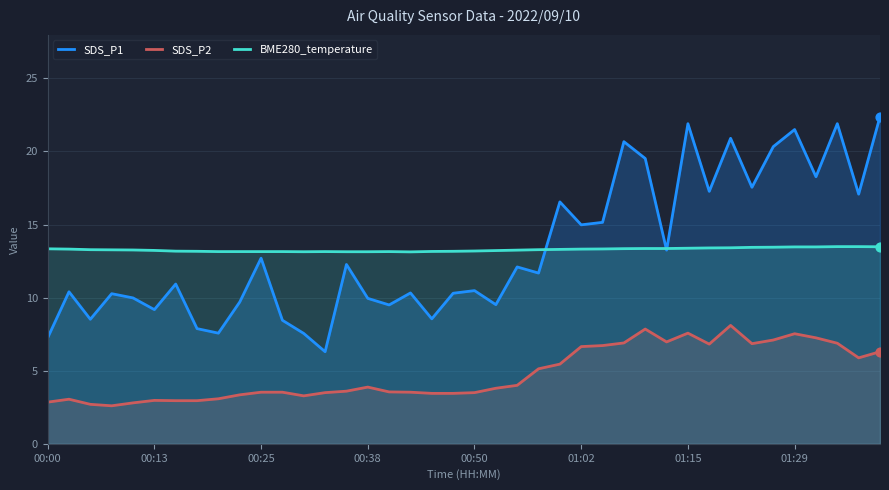

What is the total value across all series at 01:29?

42.5